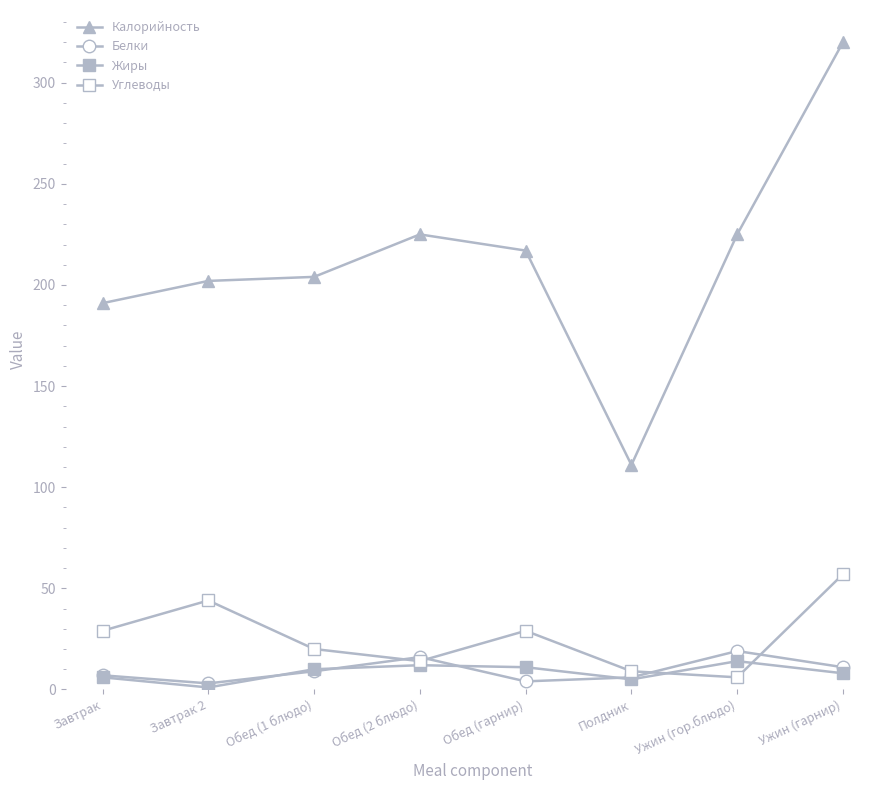

Reading left to right, extract all data points from this chart.

Калорийность: Завтрак=191	Завтрак 2=202	Обед (1 блюдо)=204	Обед (2 блюдо)=225	Обед (гарнир)=217	Полдник=111	Ужин (гор.блюдо)=225	Ужин (гарнир)=320
Белки: Завтрак=7	Завтрак 2=3	Обед (1 блюдо)=9	Обед (2 блюдо)=16	Обед (гарнир)=4	Полдник=6	Ужин (гор.блюдо)=19	Ужин (гарнир)=11
Жиры: Завтрак=6	Завтрак 2=1	Обед (1 блюдо)=10	Обед (2 блюдо)=12	Обед (гарнир)=11	Полдник=5	Ужин (гор.блюдо)=14	Ужин (гарнир)=8
Углеводы: Завтрак=29	Завтрак 2=44	Обед (1 блюдо)=20	Обед (2 блюдо)=14	Обед (гарнир)=29	Полдник=9	Ужин (гор.блюдо)=6	Ужин (гарнир)=57